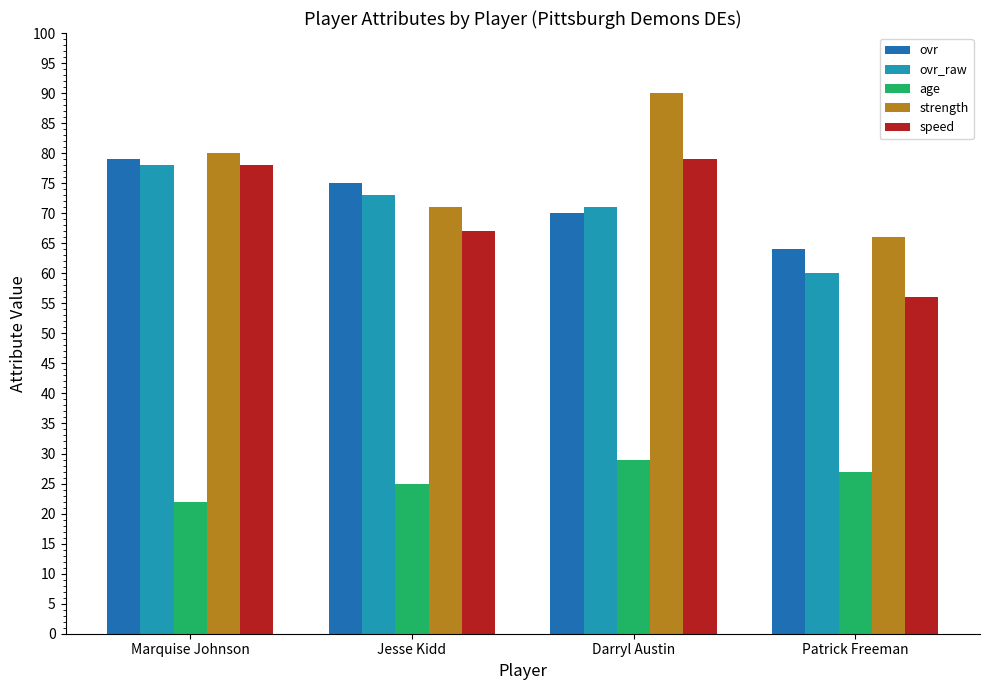

Which category has the lowest value in the strength series?

Patrick Freeman